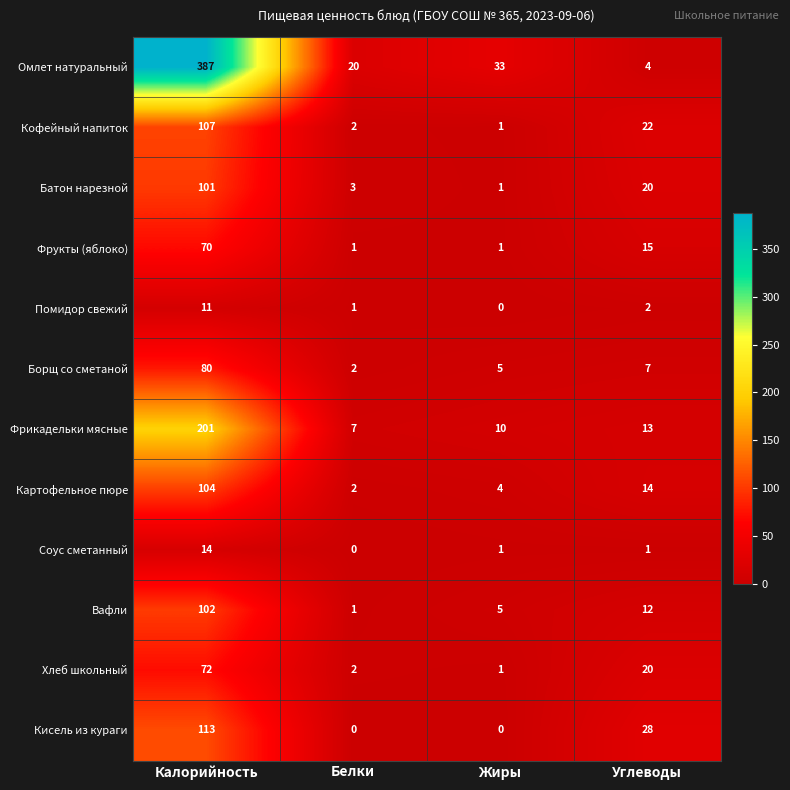

At which label does Фрикадельки мясные reach its minimum?

Белки